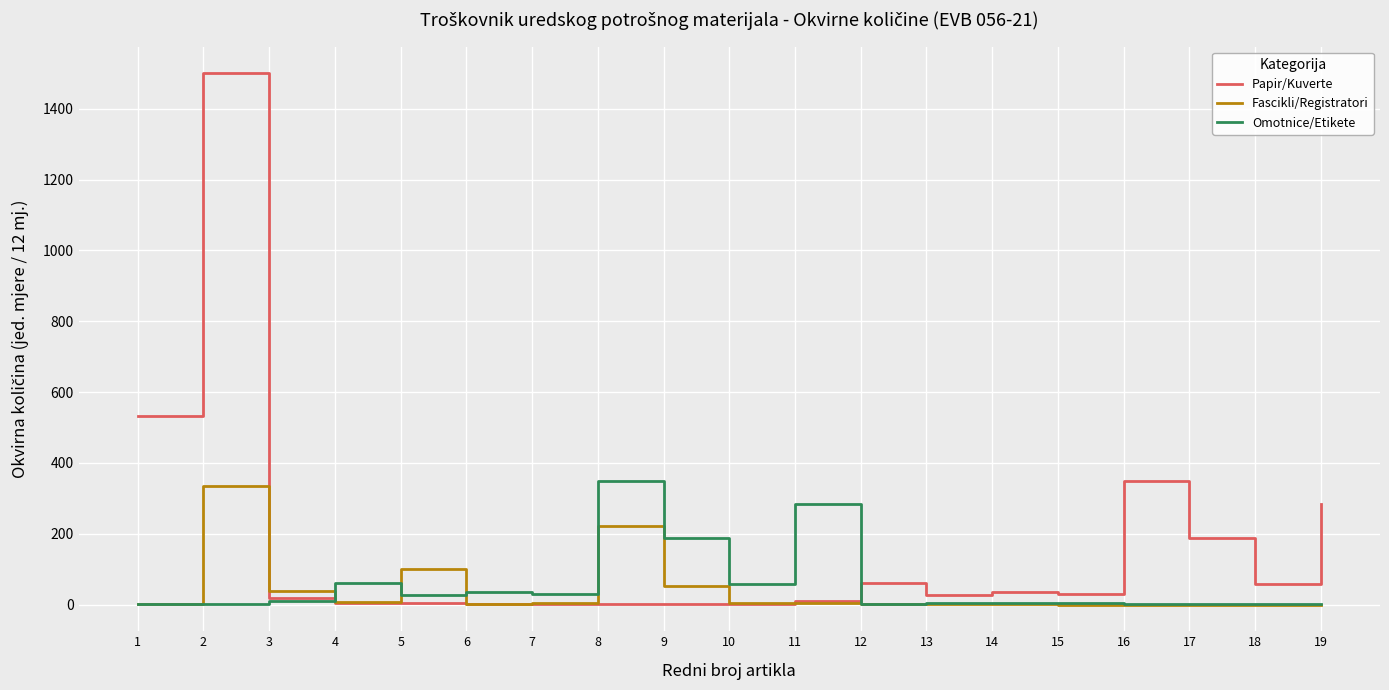

Which series ends up on top after the final intersection of Papir/Kuverte and Fascikli/Registratori?

Papir/Kuverte